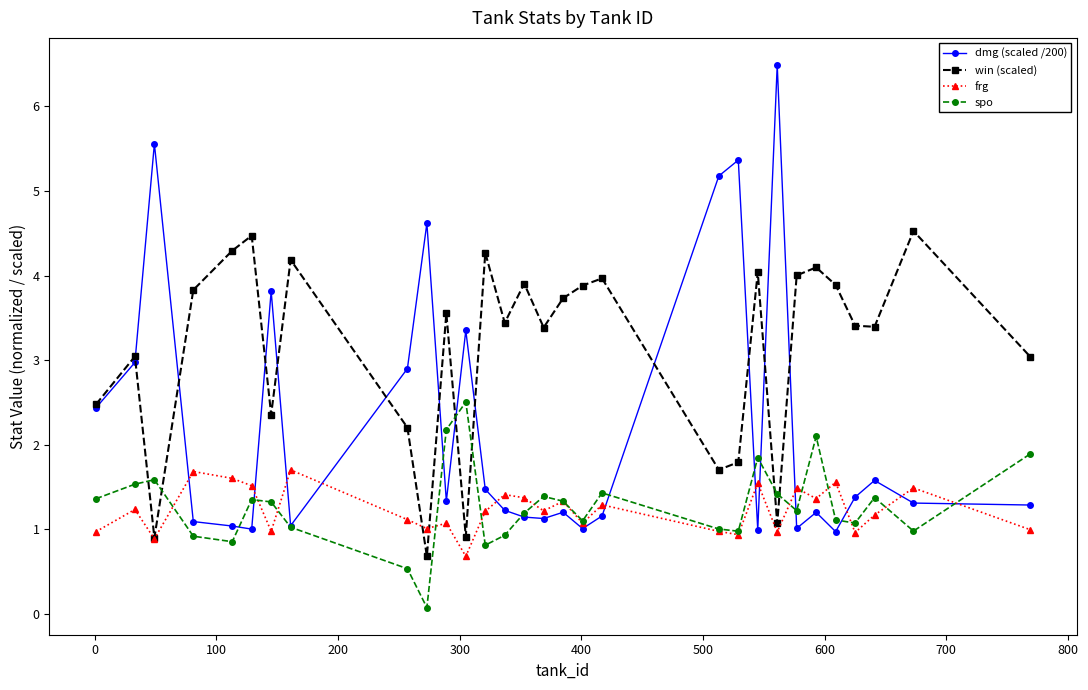

At how many categories does at least one series exceed 1?

30